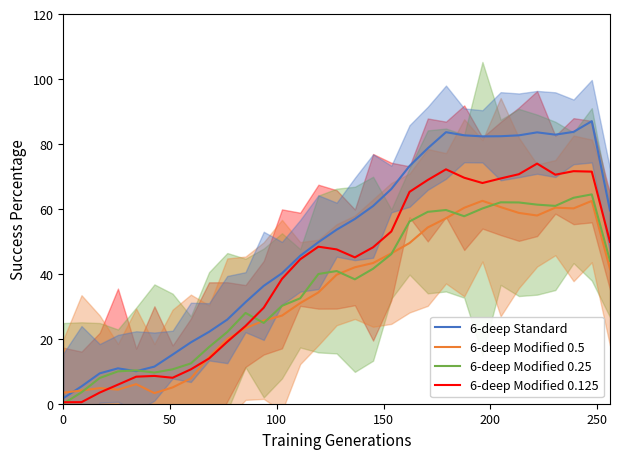

What is the lowest value of the 6-deep Modified 0.5 series?

3.3